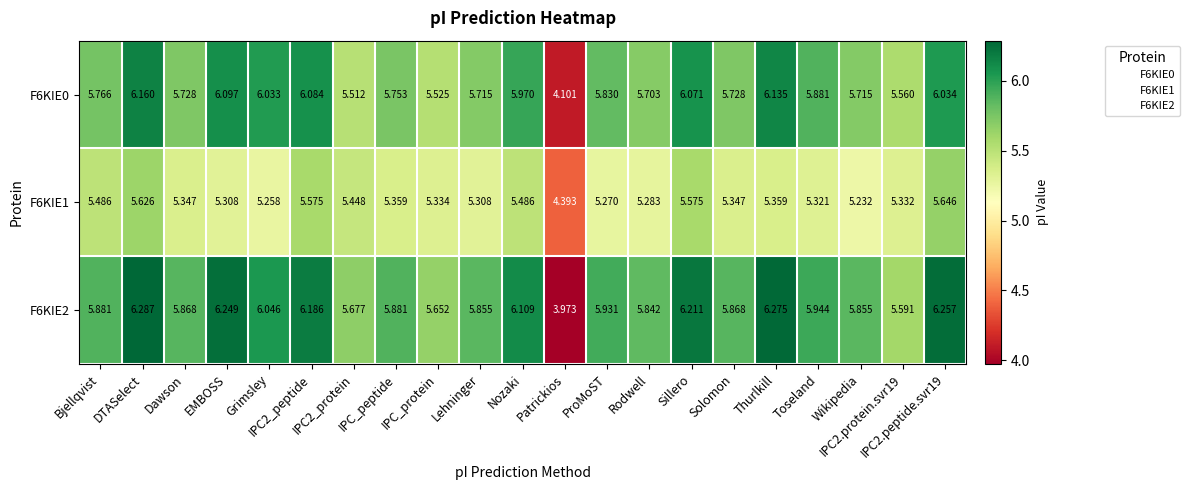

Between Bjellqvist and Dawson, which series saw the biggest shift?

F6KIE1